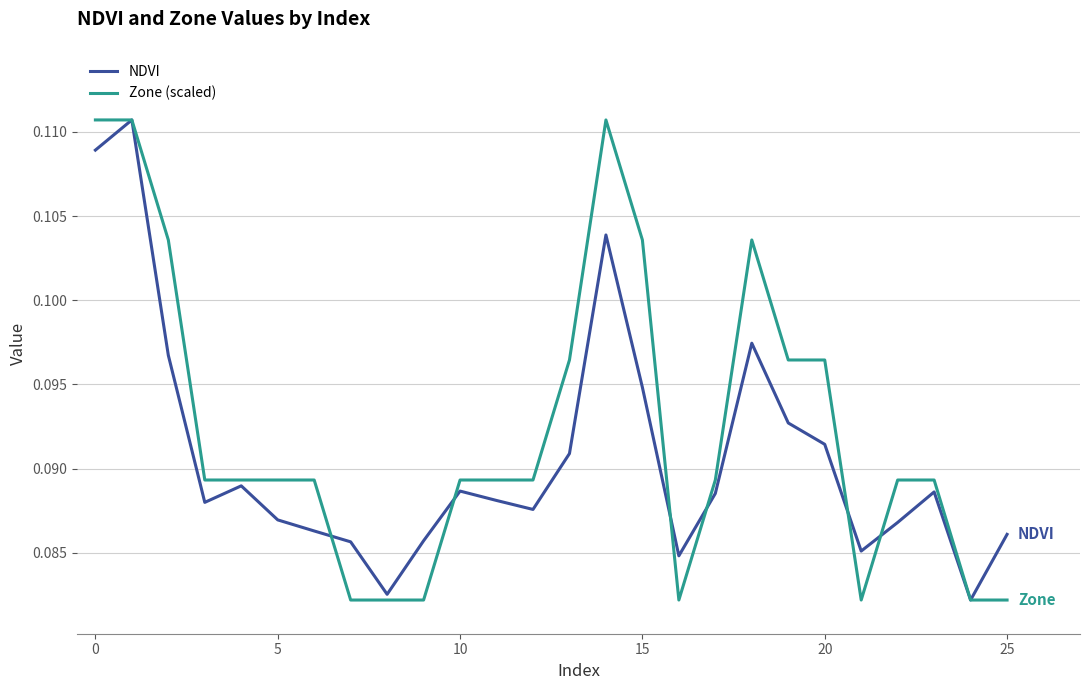

List the series in order of their overall mean, lowest first.

NDVI, Zone (scaled)